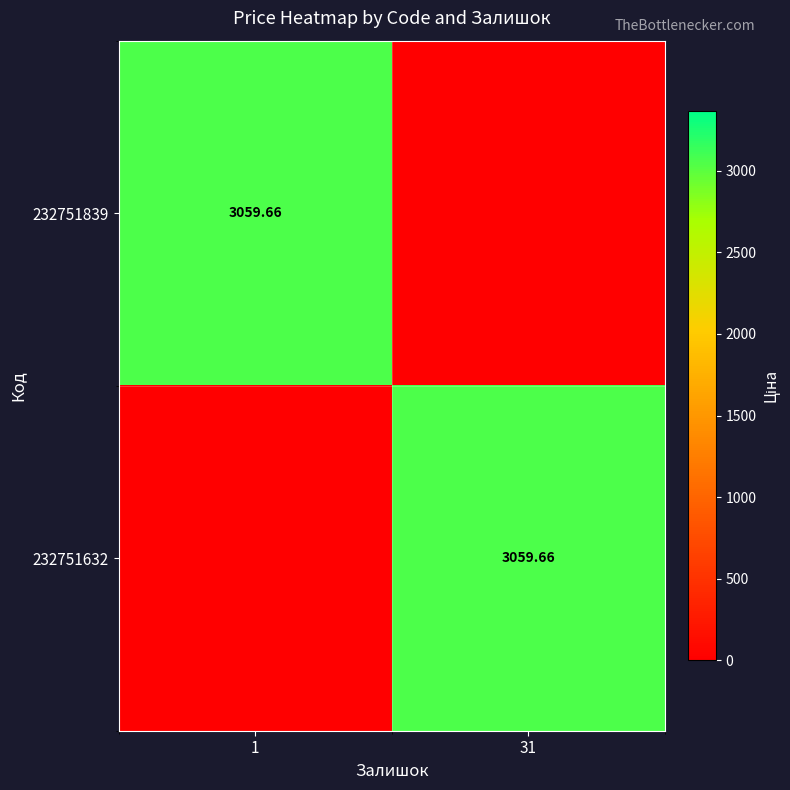

Which category has the highest value in the 232751839 series?

1